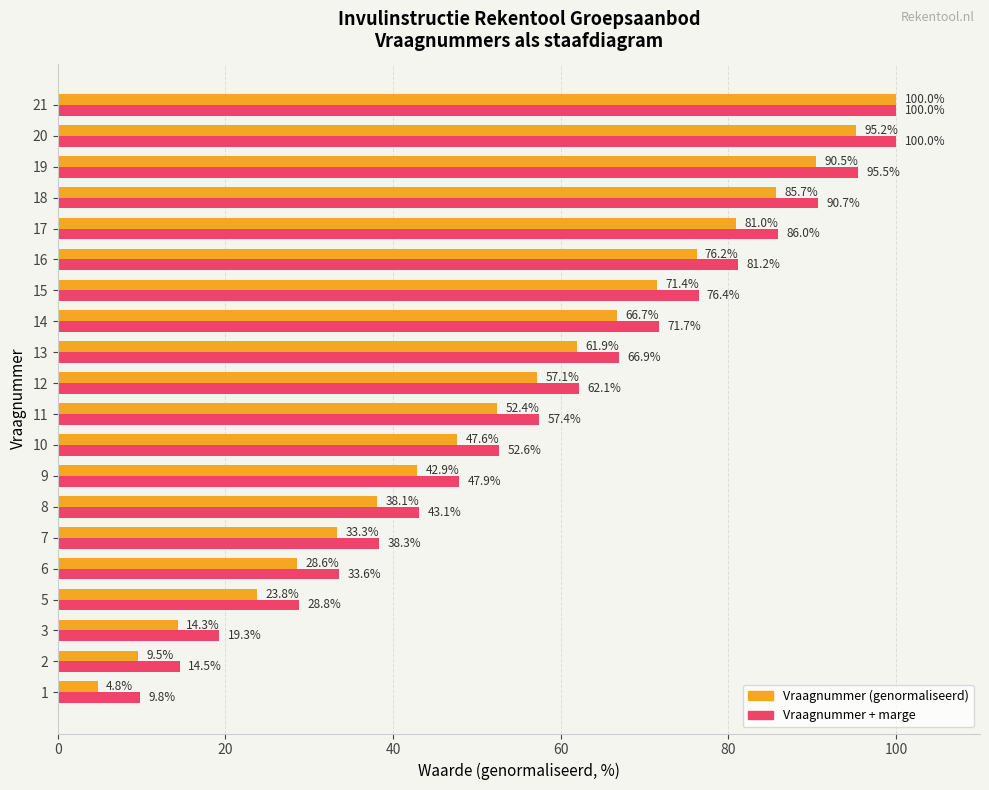

At which category is the sum across all series the highest?

21